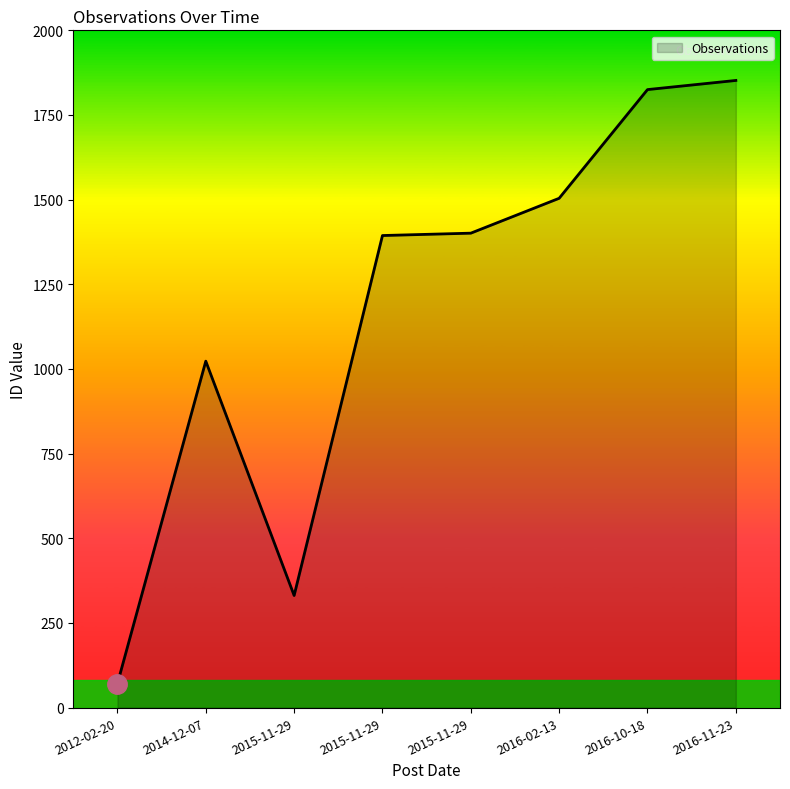

Is it true that the value at 2015-11-29 is 1401?

True